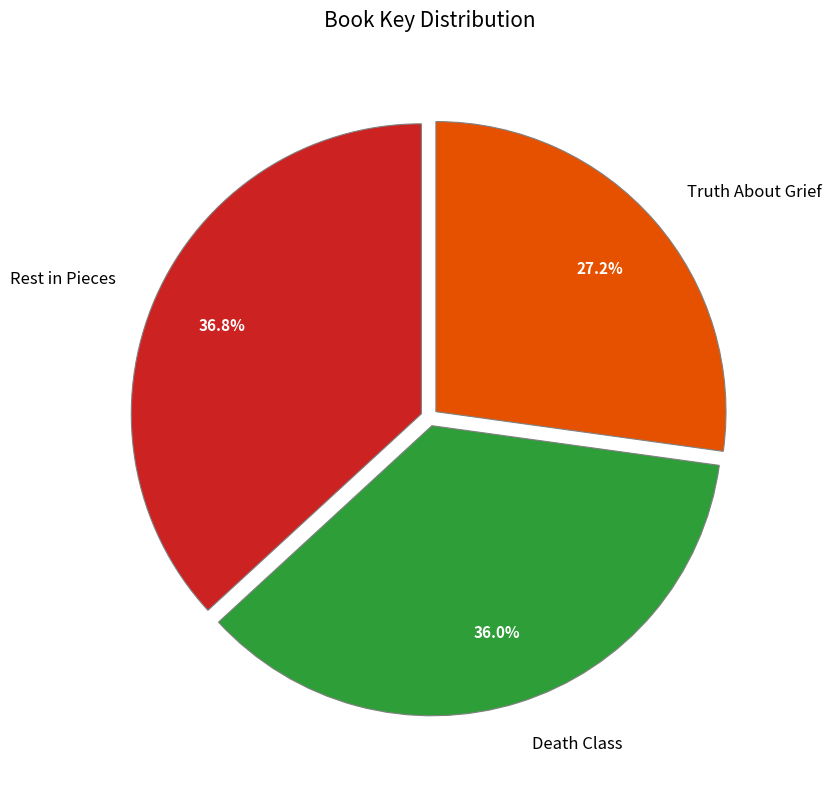

Rank the categories by value from lowest to highest.

Truth About Grief, Death Class, Rest in Pieces